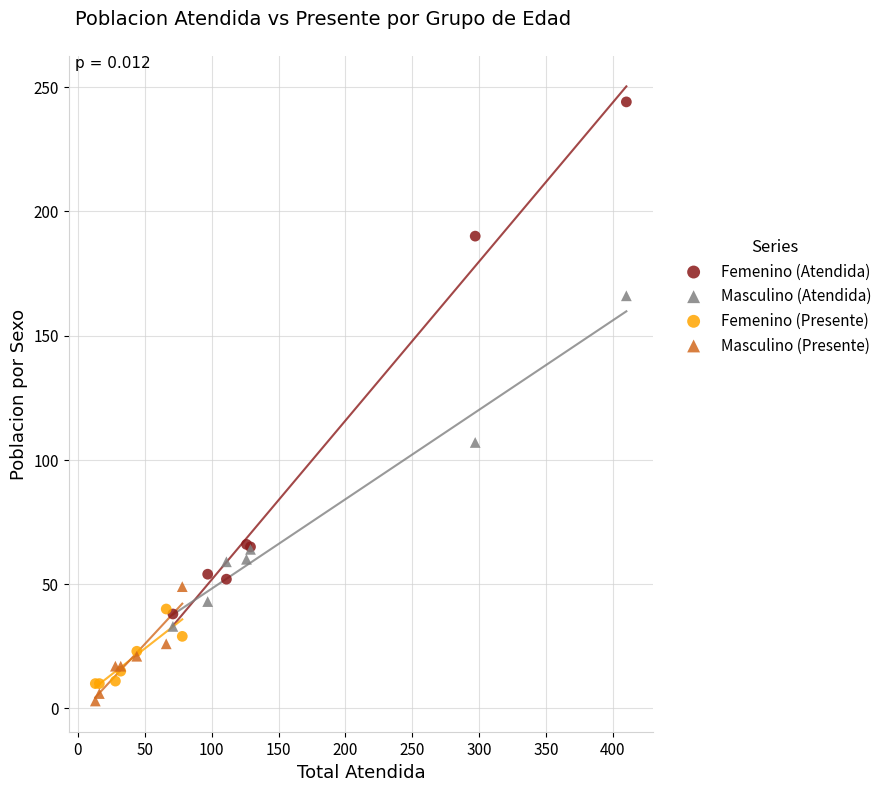

Which series has the widest spread of Y values?

Femenino (Atendida)